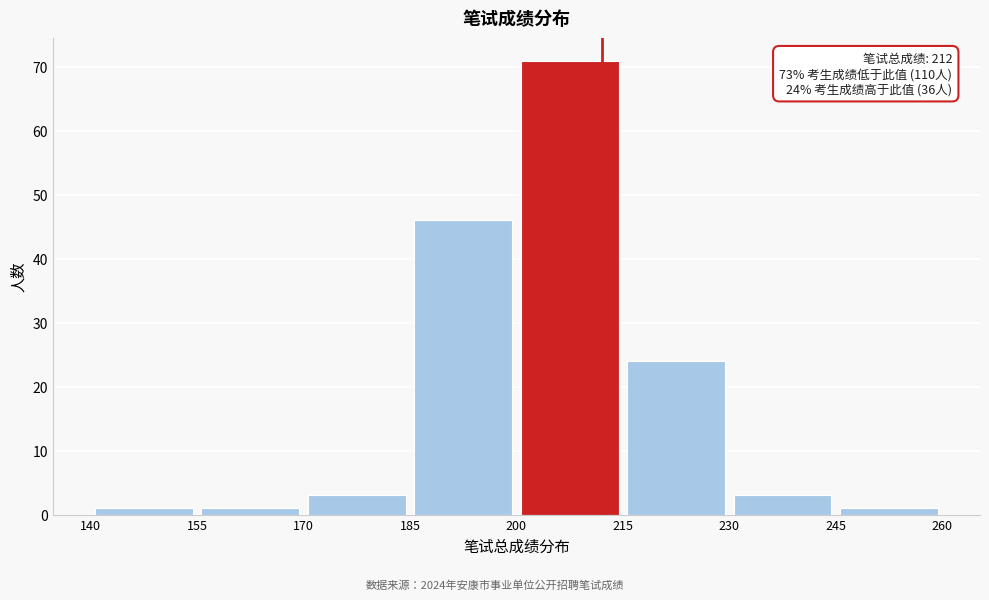

Which range on the x-axis has the tallest bar?

200 to 215